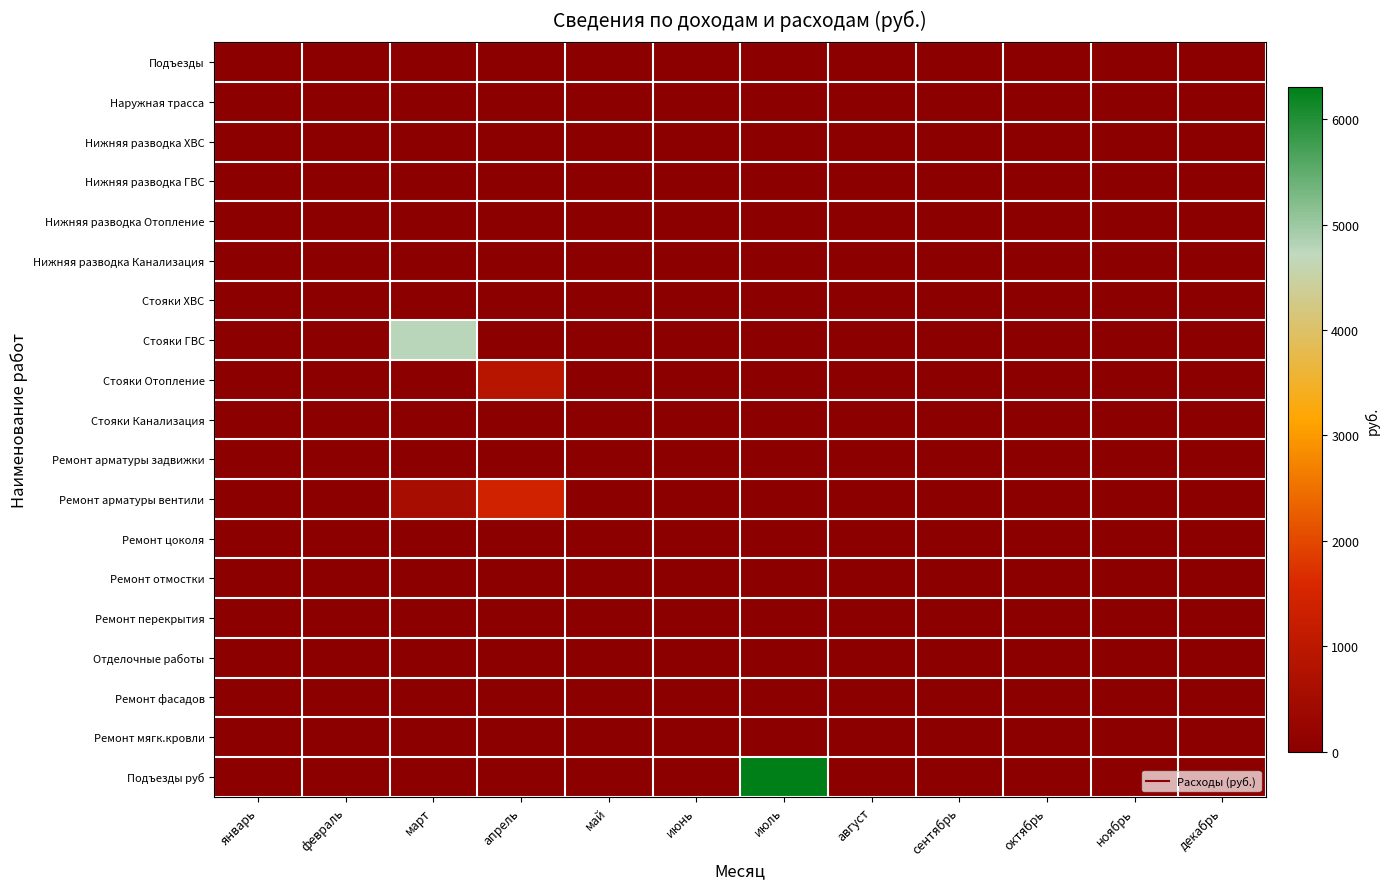

Between декабрь and март, which is larger?

декабрь